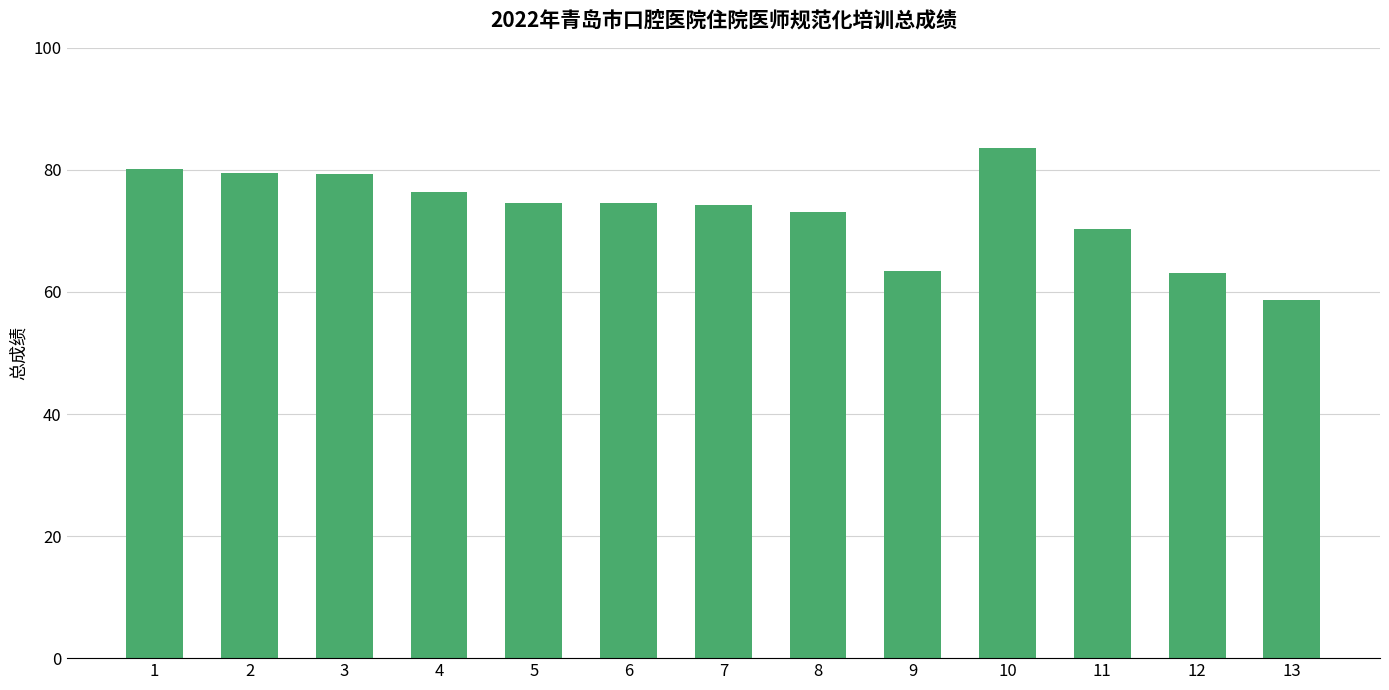

The chart shows a value of 76.3 at 4. True or false?

True